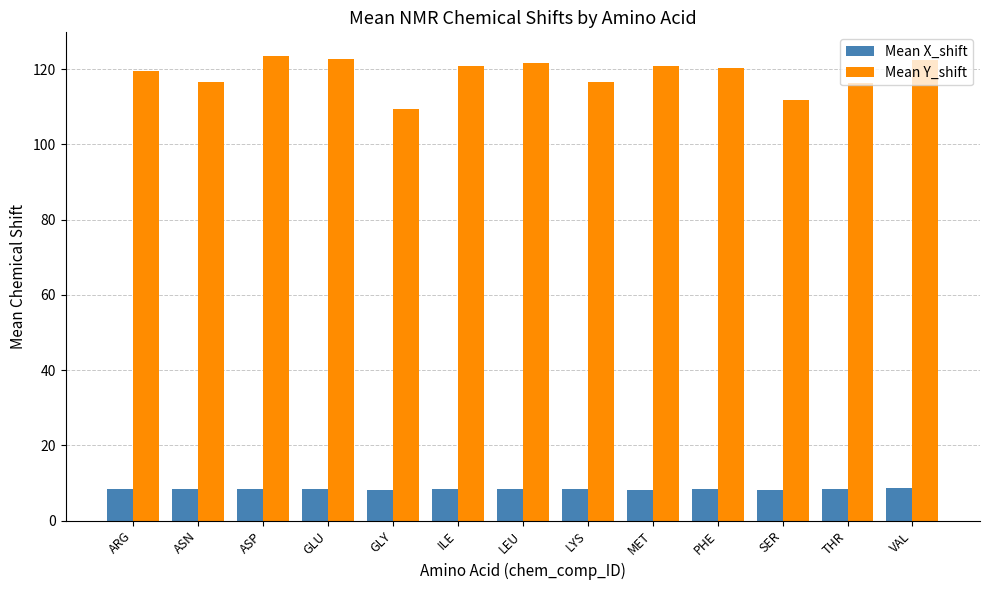

Does the chart contain stacked bars?

No